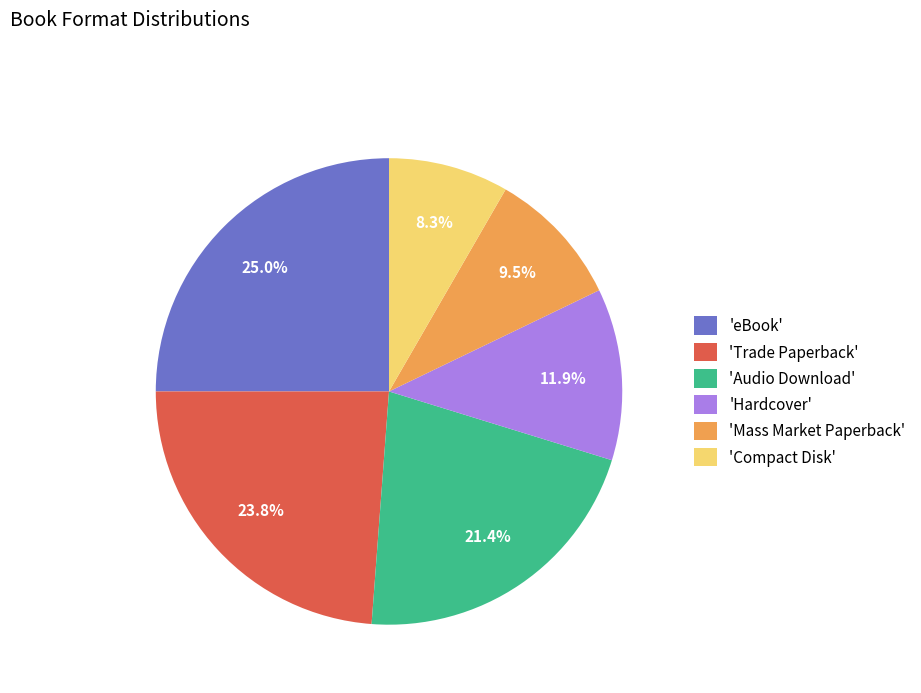

To the nearest percent, what is the difference between the largest and smallest slice percentages?

17%